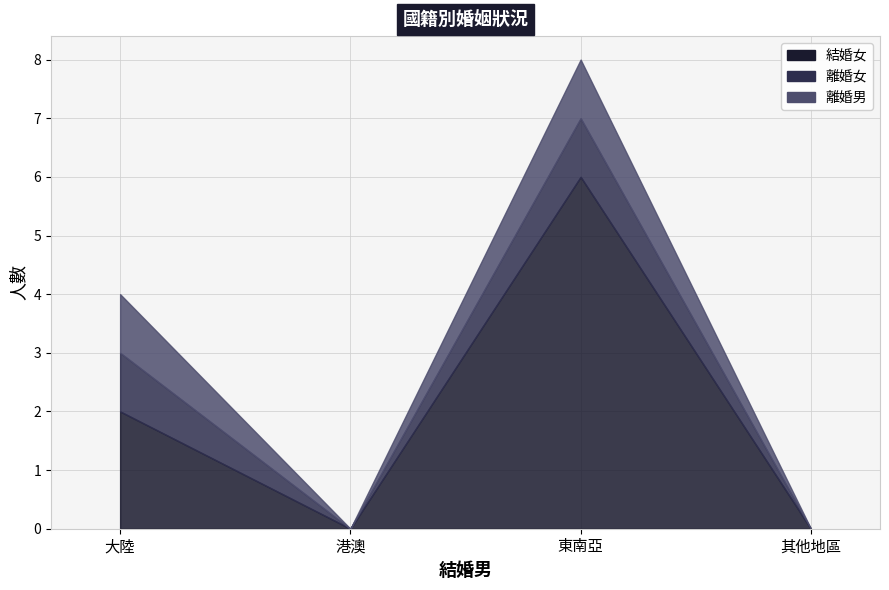

What is the total value across all series at 大陸?

4